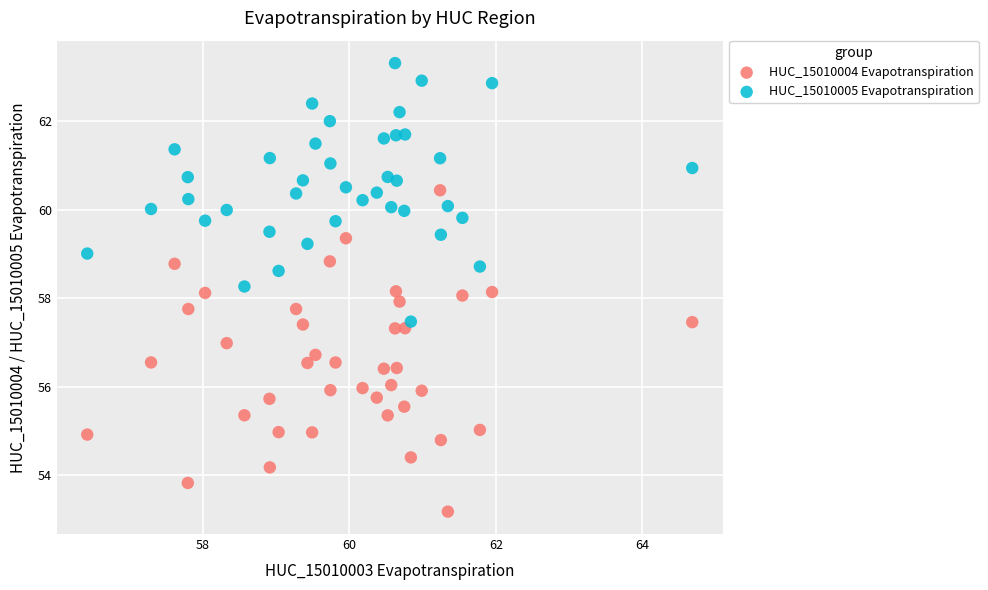

Which series reaches the minimum Y coordinate?

HUC_15010004 Evapotranspiration